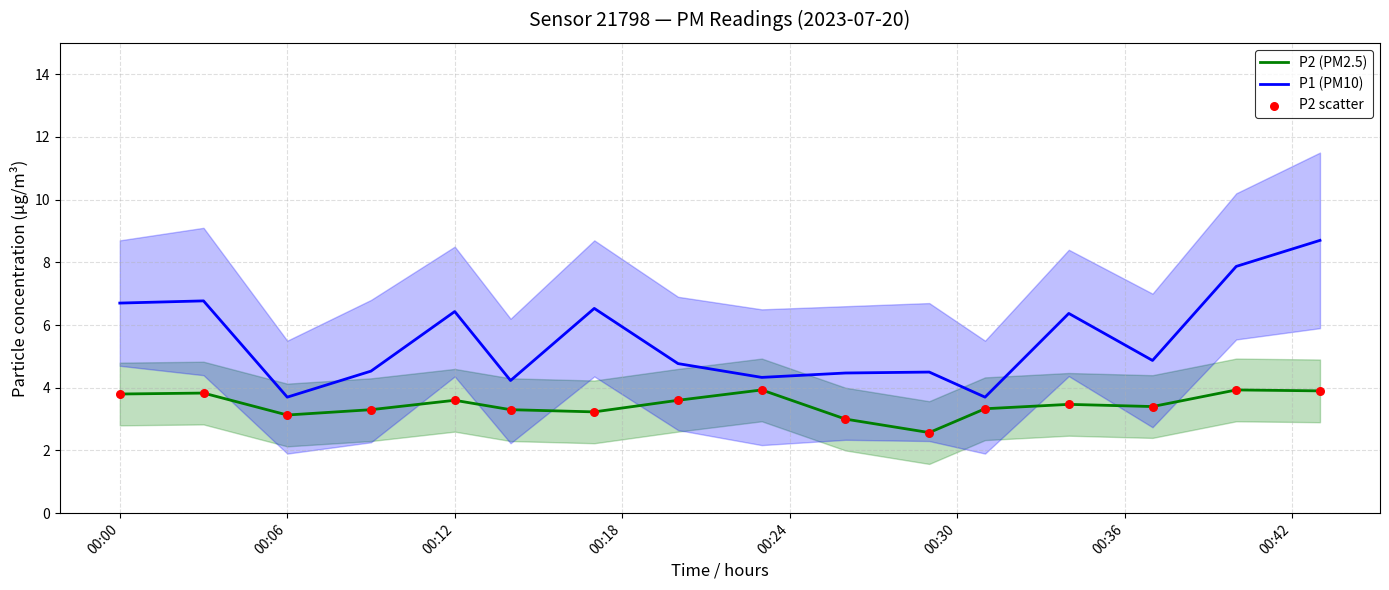

Which series contains the highest Y value?

P1 (PM10)